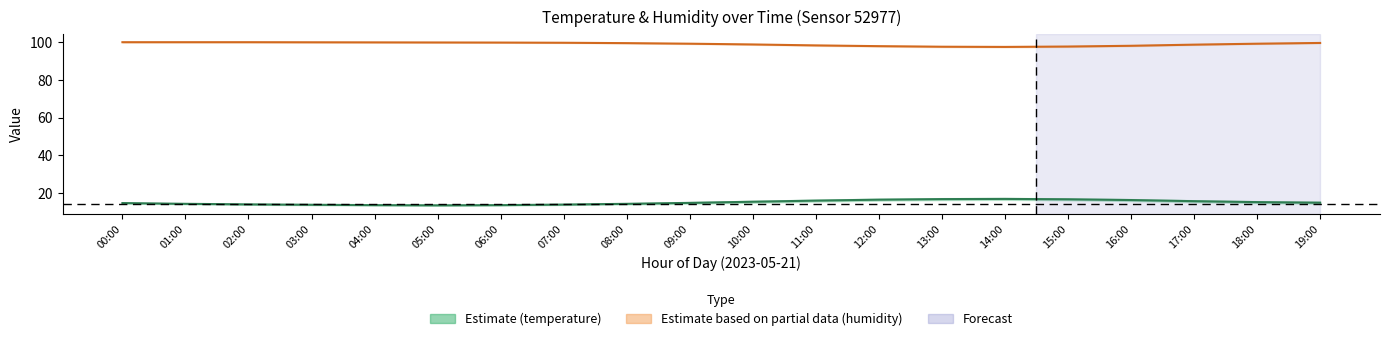

Which series has the largest range (max minus min)?

temperature